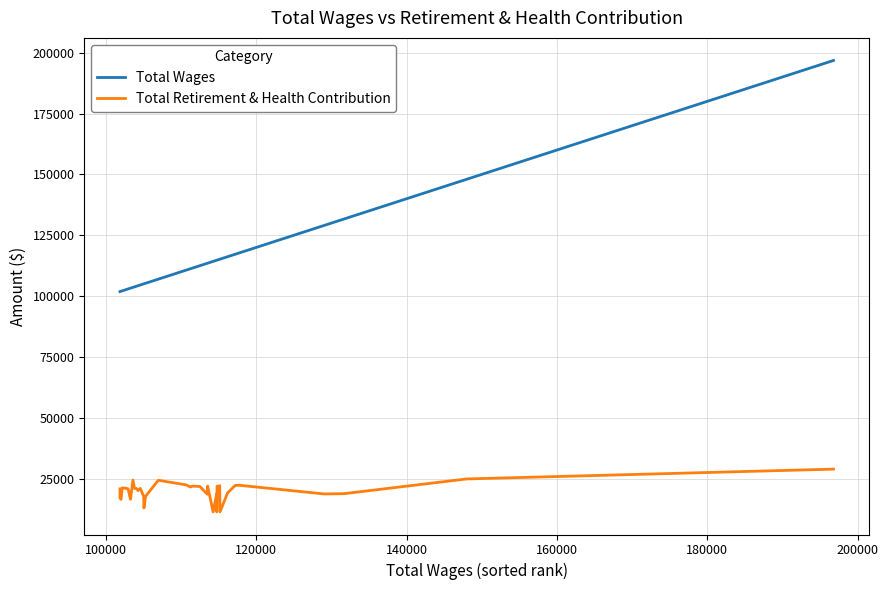

Which series has the largest total across all categories?

Total Wages